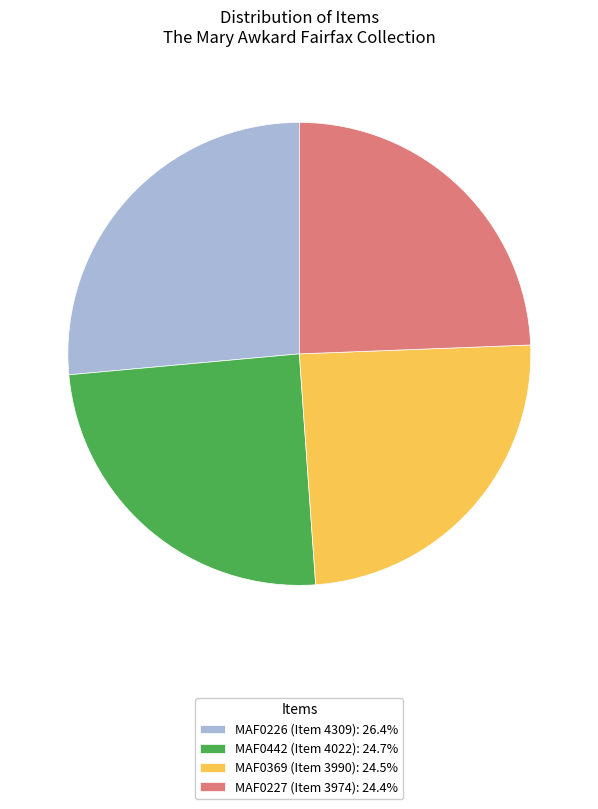

Is it true that MAF0369 (Item 3990) is 17% of the pie?

False